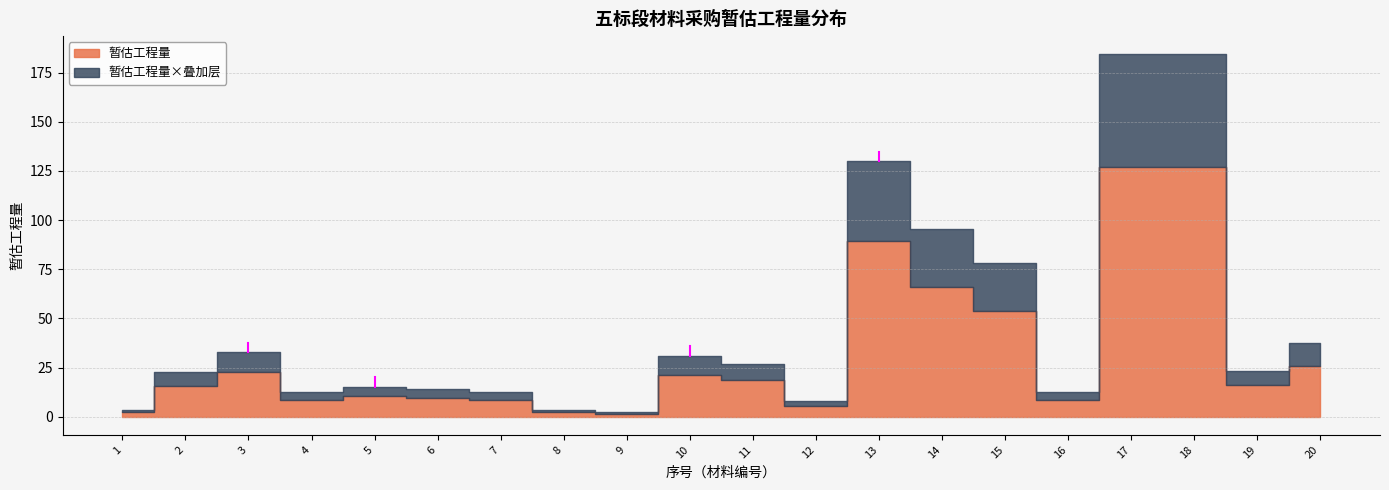

True or false: 暂估工程量 has more than 1 points higher than both neighbors.

True